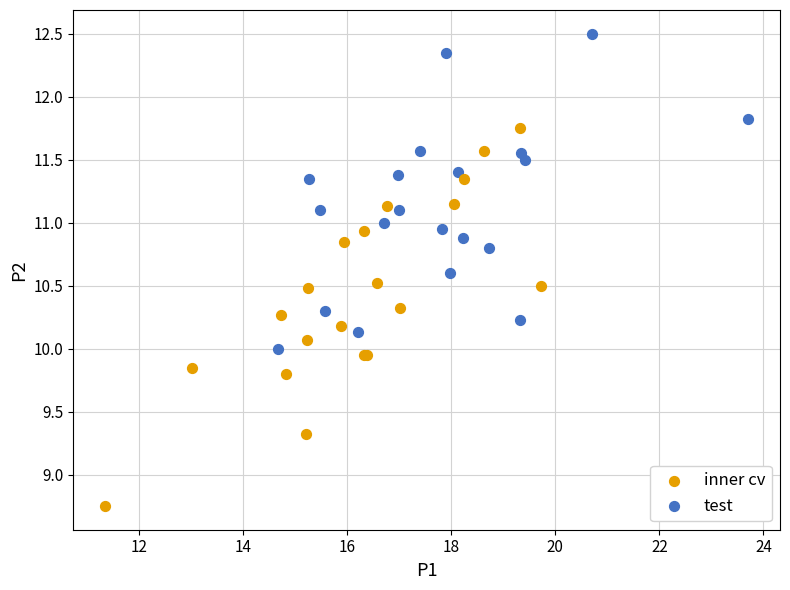

Which series reaches the maximum Y coordinate?

test